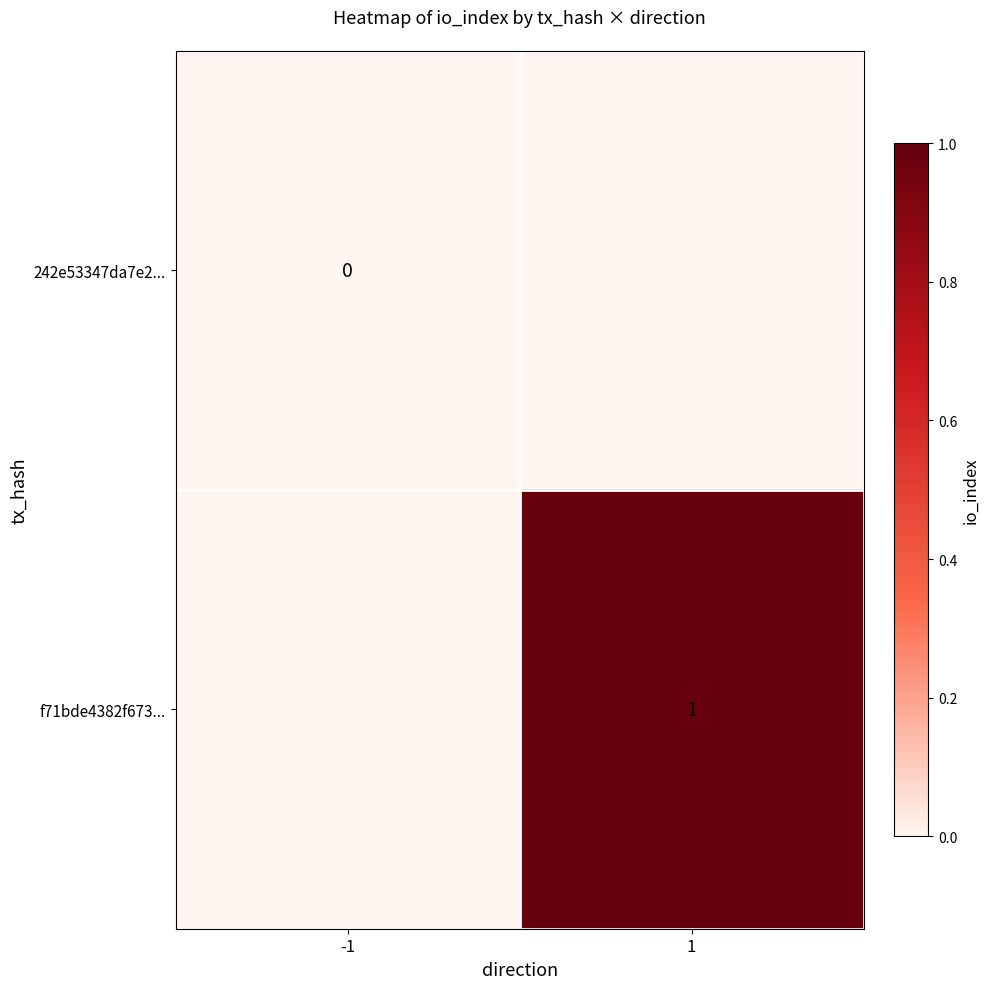

Is it true that f71bde4382f673... equals 1 at 1?

True